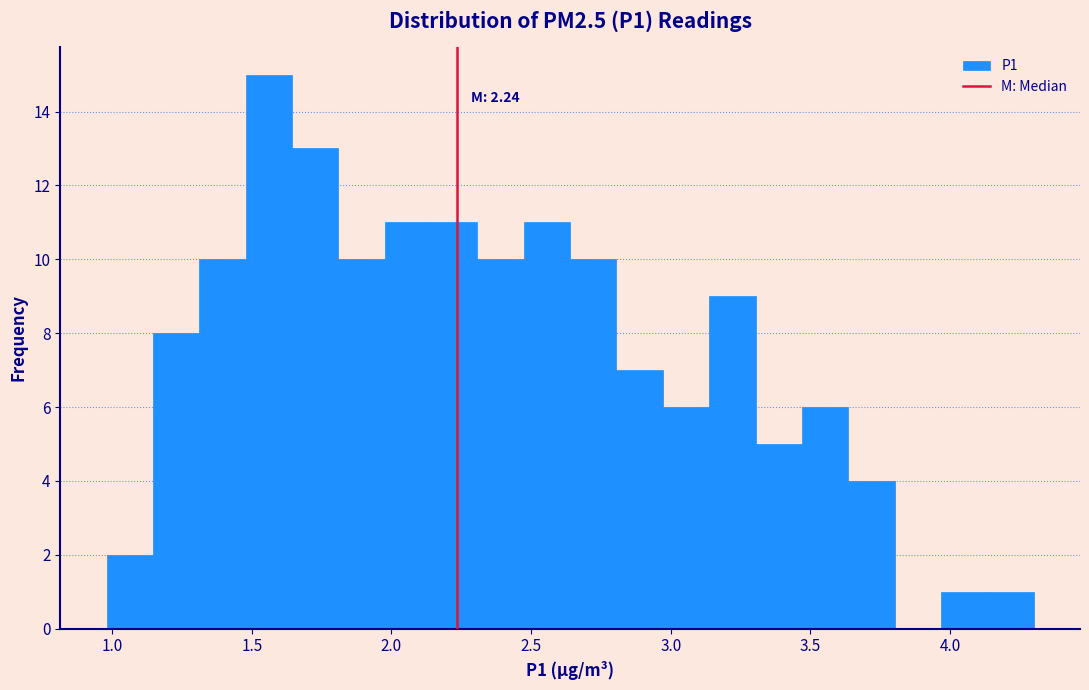

Around what value on the x-axis is the tallest bar? Give the approximate position of its centre, as read against the axis.

1.55